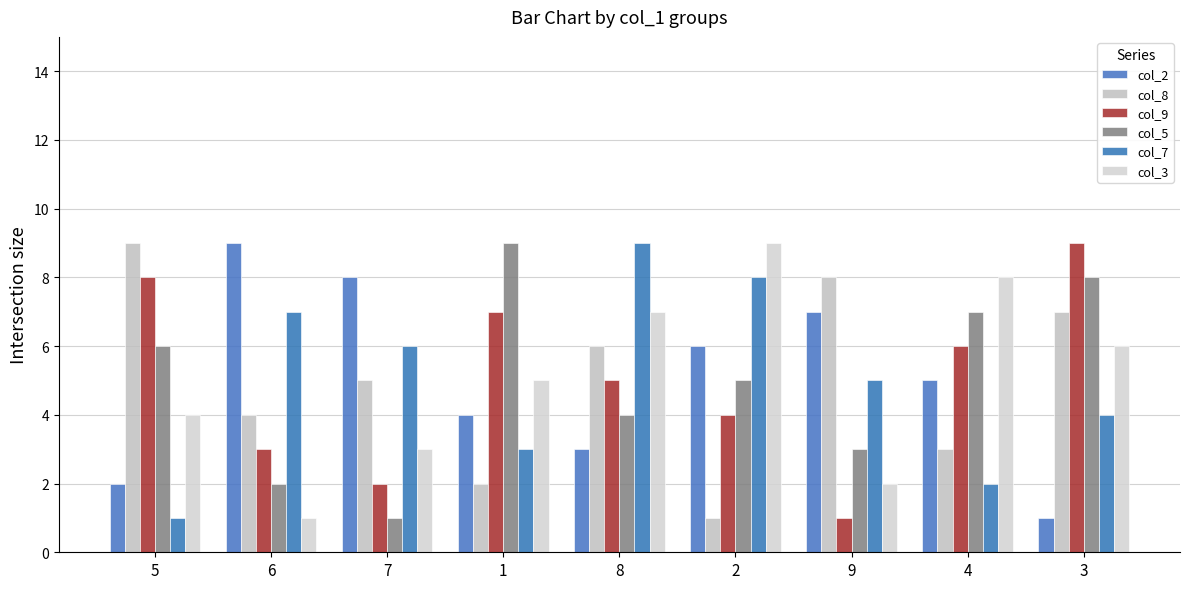

Count the col_3 values in the range 3 to 7.

5